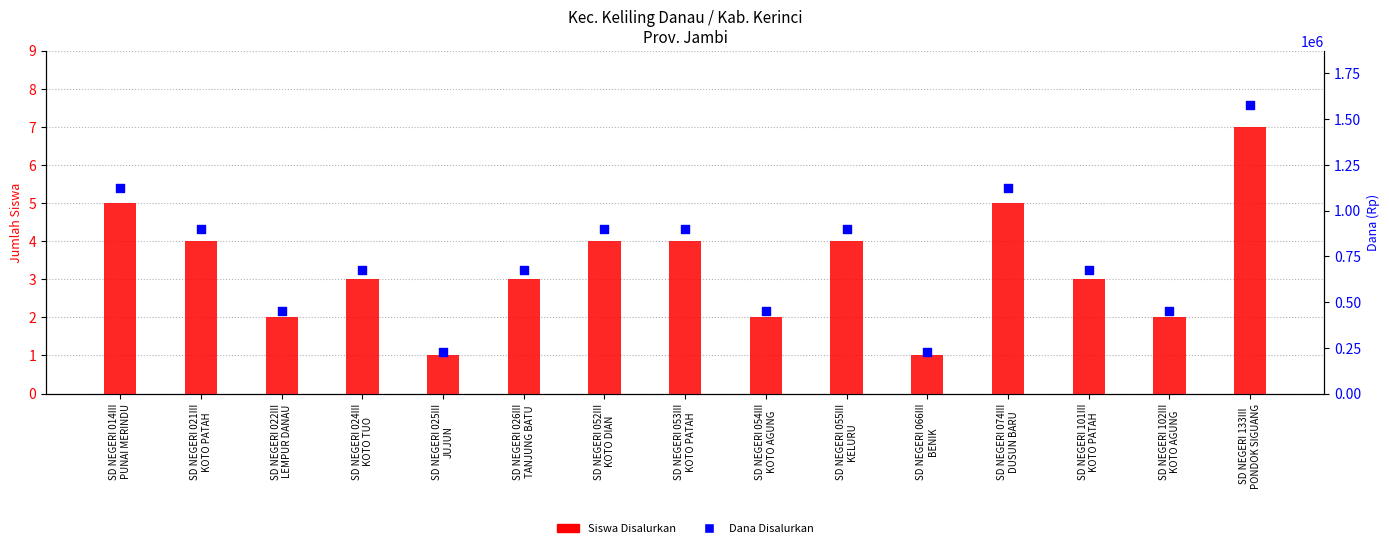

Which series has the largest total across all categories?

Dana Disalurkan